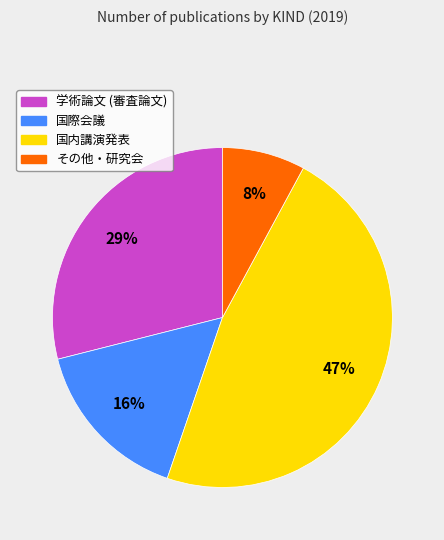

Count the number of slices in the pie.

4